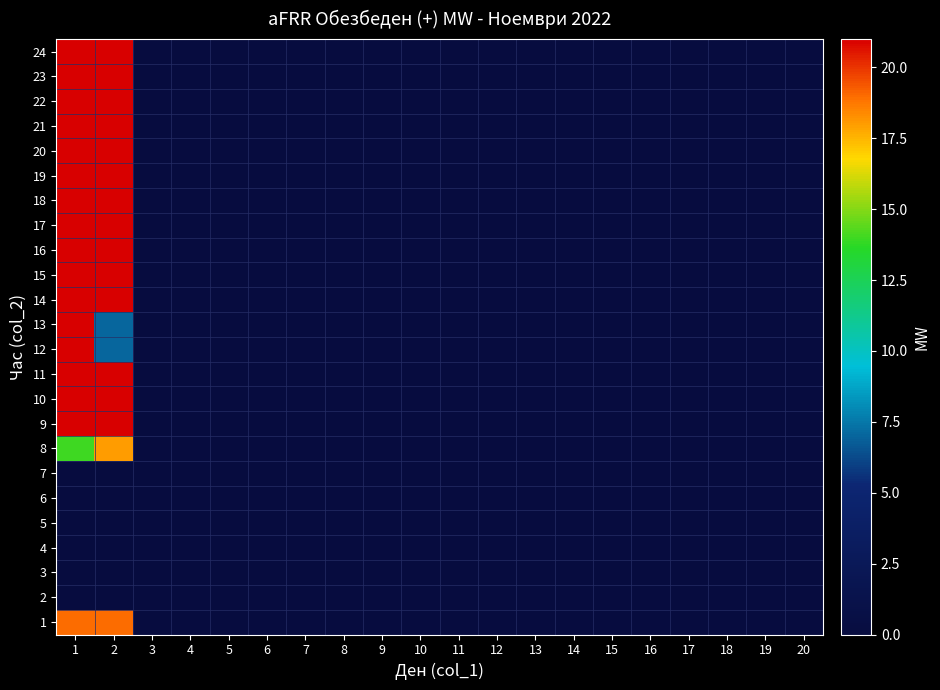

List the series in order of their peak value, lowest first.

2, 3, 4, 5, 6, 7, 8, 1, 9, 10, 11, 12, 13, 14, 15, 16, 17, 18, 19, 20, 21, 22, 23, 24